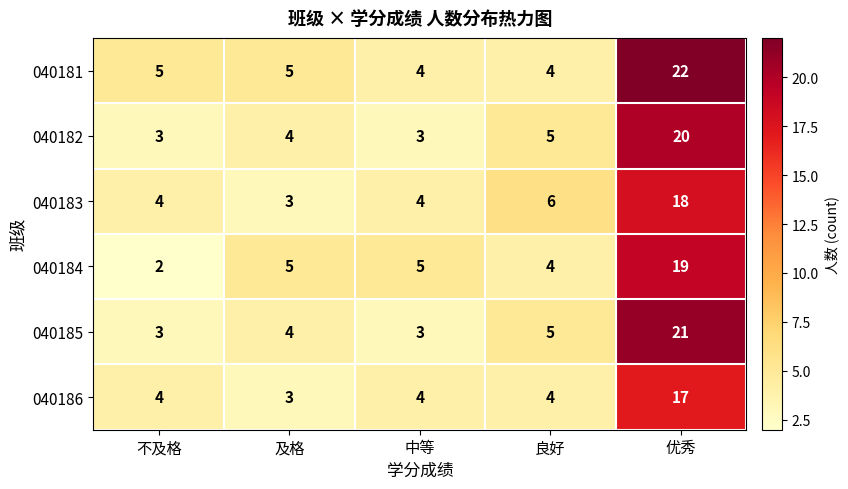

Which series has the largest total across all categories?

040181